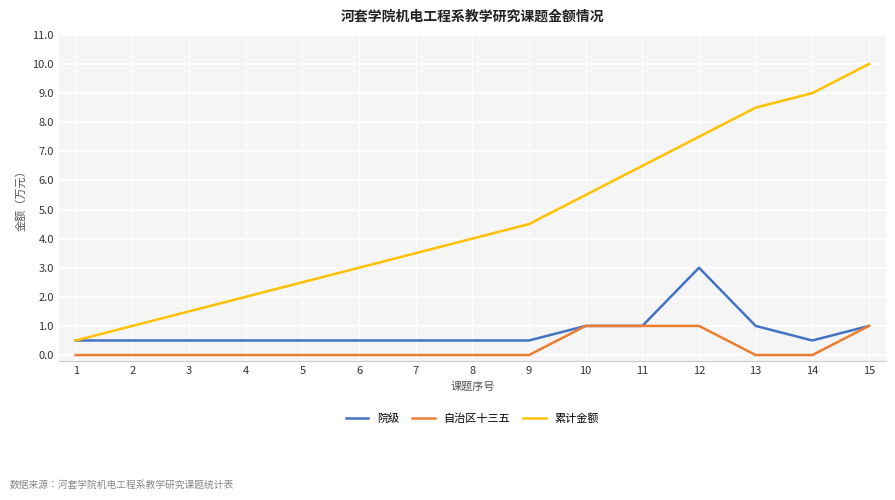

At which category does the chart reach its peak across all series?

15